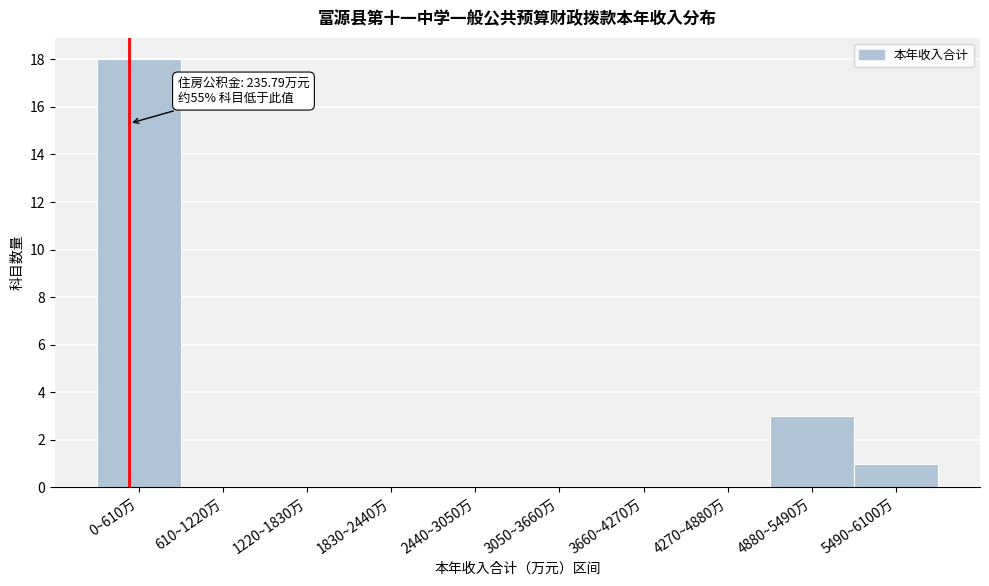

Reading left to right, what are all the values shown in this chart?

0~610万=18	610~1220万=0	1220~1830万=0	1830~2440万=0	2440~3050万=0	3050~3660万=0	3660~4270万=0	4270~4880万=0	4880~5490万=3	5490~6100万=1